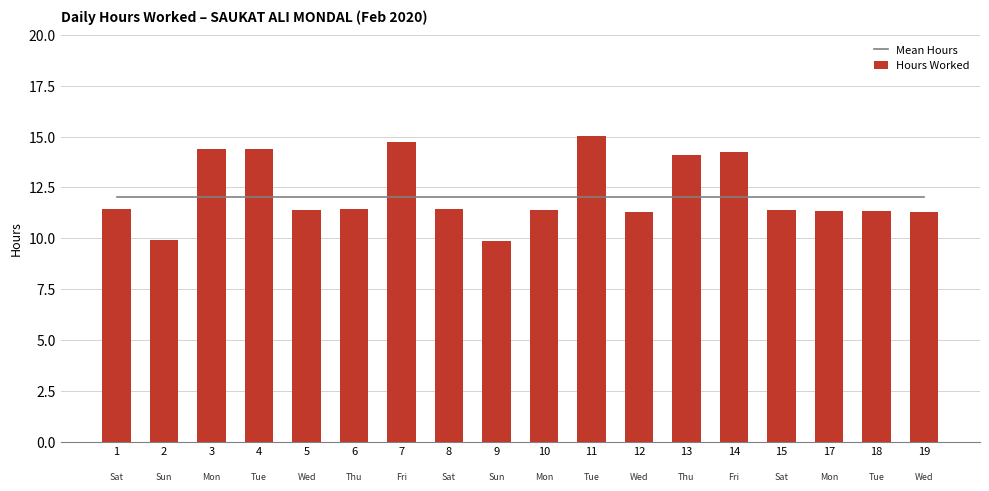

Rank the categories by Hours Worked value from highest to lowest.

11, 7, 4, 3, 14, 13, 1, 6, 8, 5, 10, 15, 18, 17, 19, 12, 2, 9